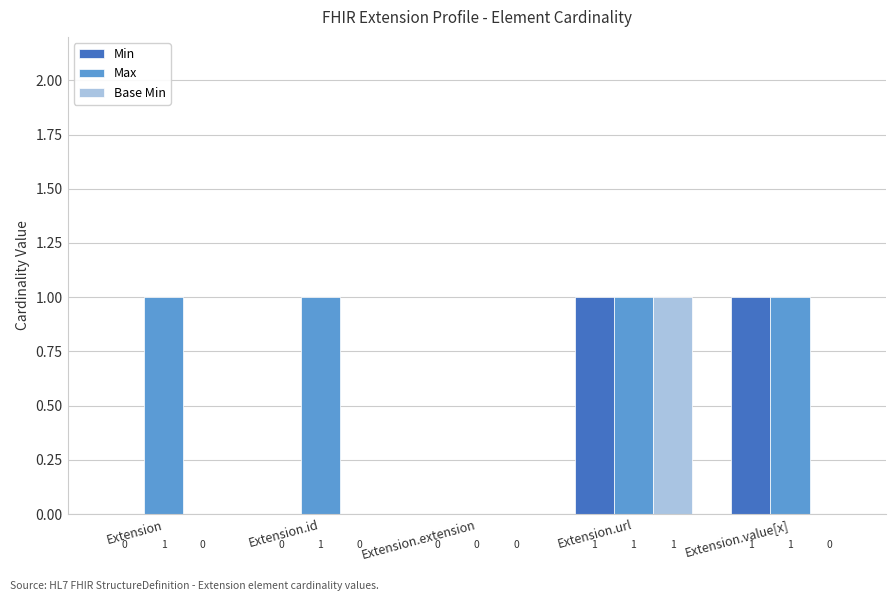

Is it true that Min equals 1 at Extension.url?

True